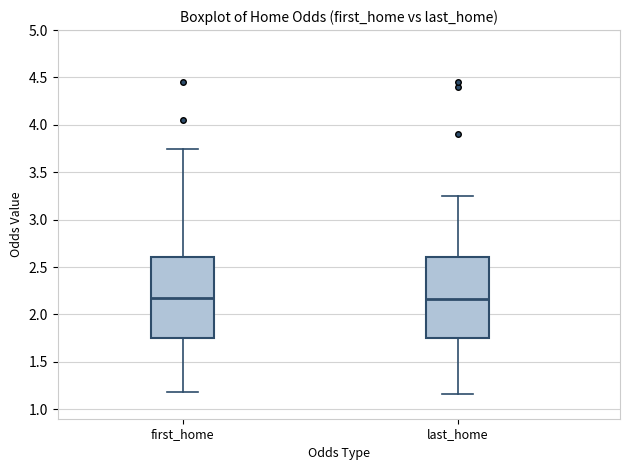

Reading left to right, read every box against the y-axis: the position of its median line, the range the box covers, and the ends of its whiskers. The values are not printed on the chart, so give them approximately, as read against the axis.

first_home: median 2.15, box 1.75 to 2.60, whiskers 1.20 to 3.75
last_home: median 2.15, box 1.75 to 2.60, whiskers 1.15 to 3.25